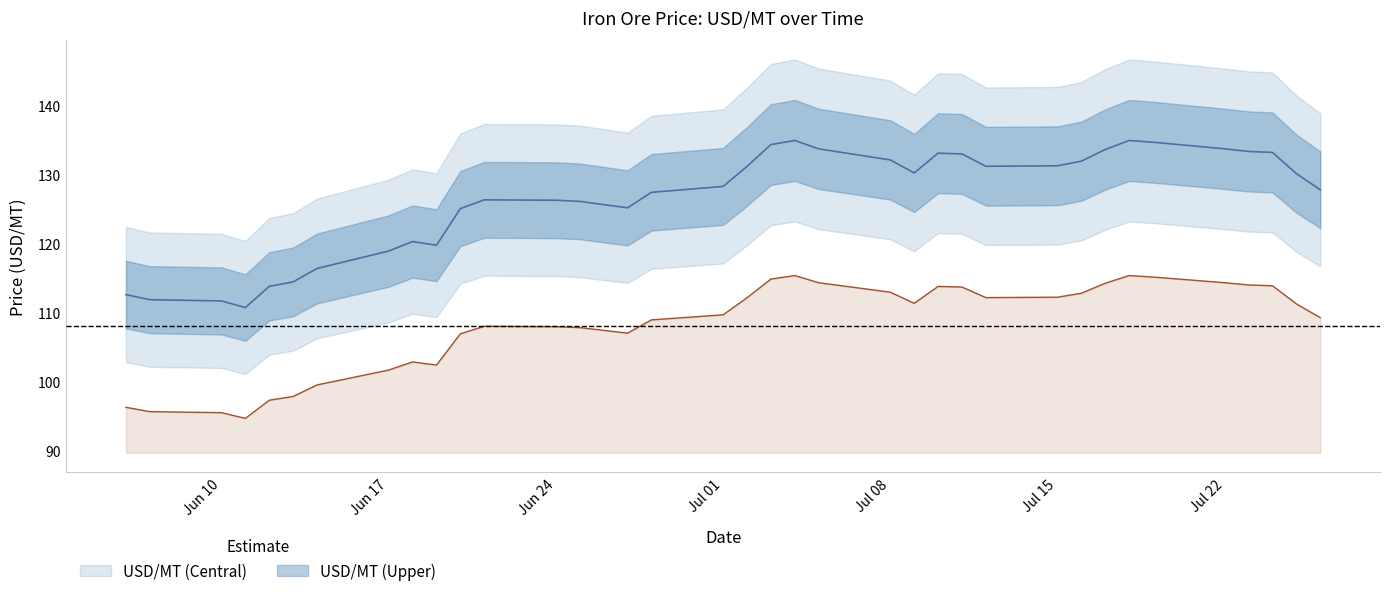

True or false: USD/MT (Upper) has a value of 133.7 at Jul 22.

True